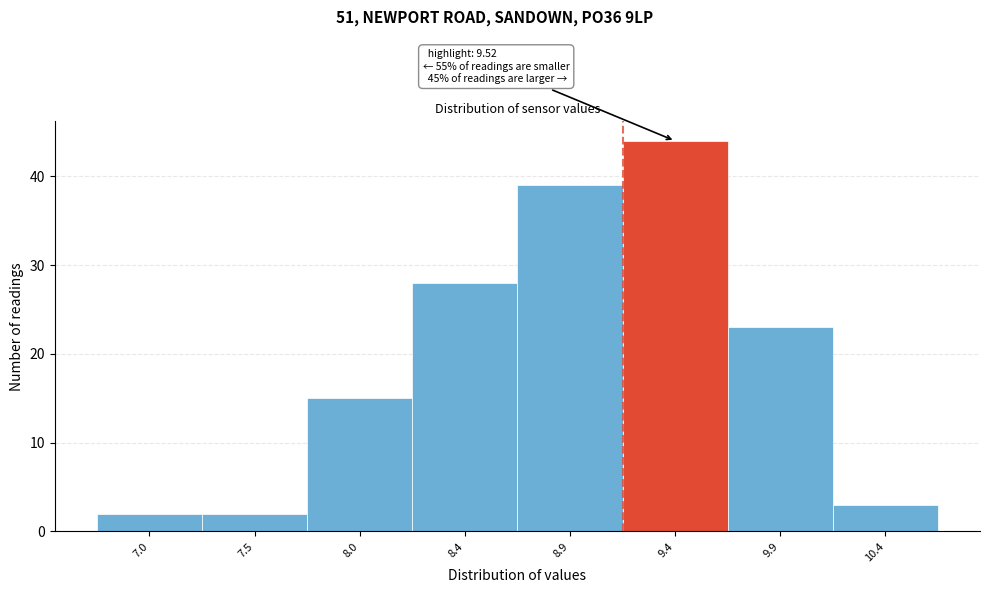

Reading left to right, extract all data points from this chart.

7.0=2	7.5=2	8.0=15	8.4=28	8.9=39	9.4=44	9.9=23	10.4=3